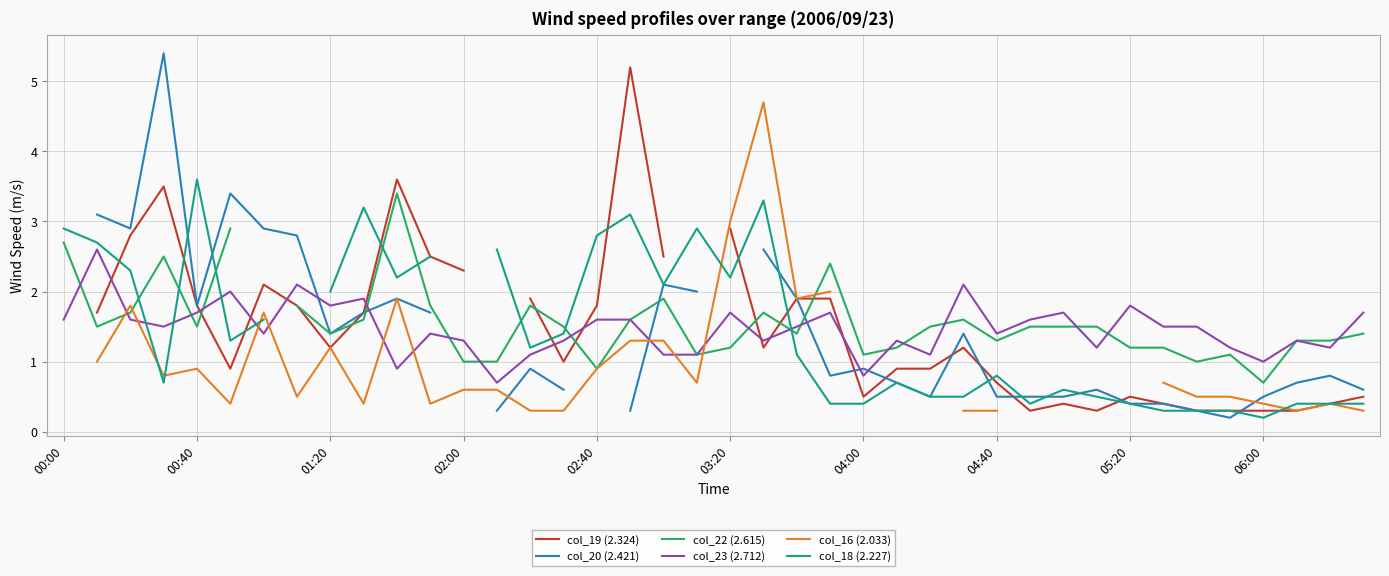

The value of col_23 (2.712) at 04:00 is 0.2. True or false?

False